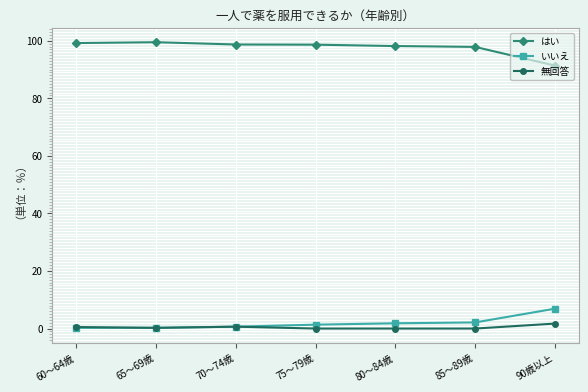

Rank the series by their maximum value, from highest to lowest.

はい, いいえ, 無回答